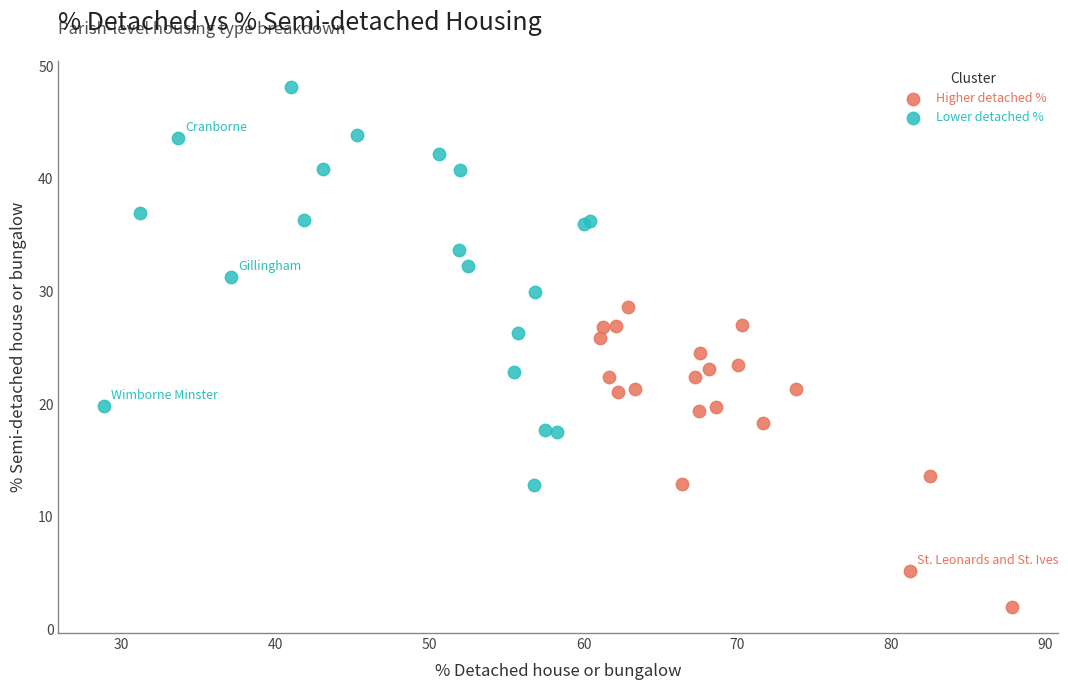

Which series reaches the maximum Y coordinate?

Lower detached %